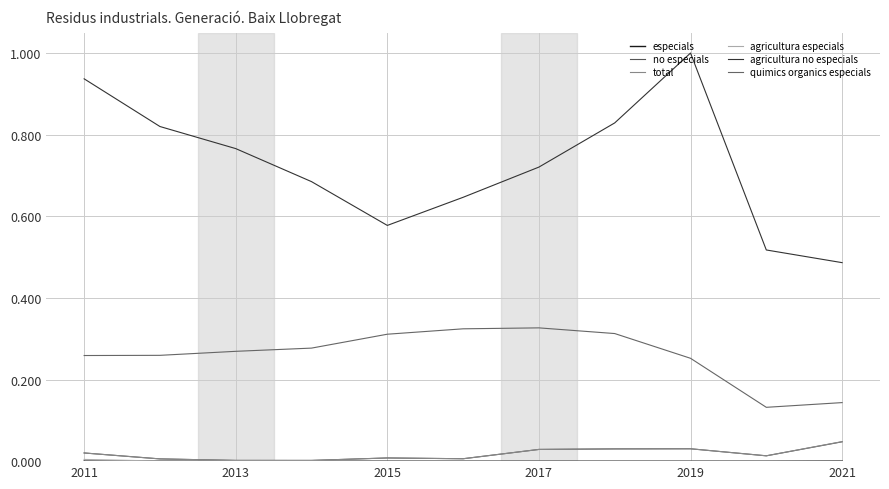

How many lines are shown in the chart?

6